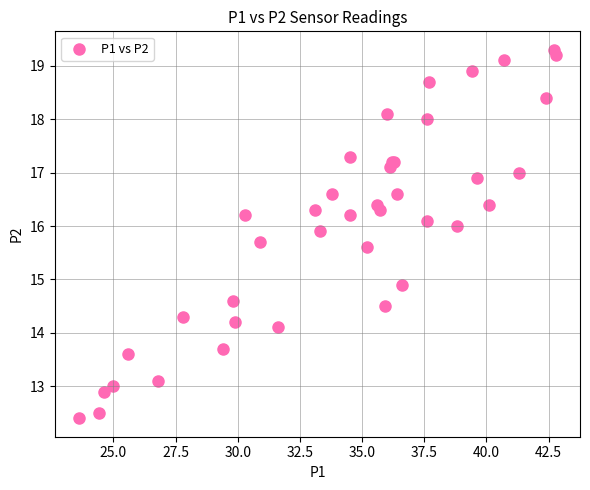

What Y value in the scatter plot is closest to 15?

14.9